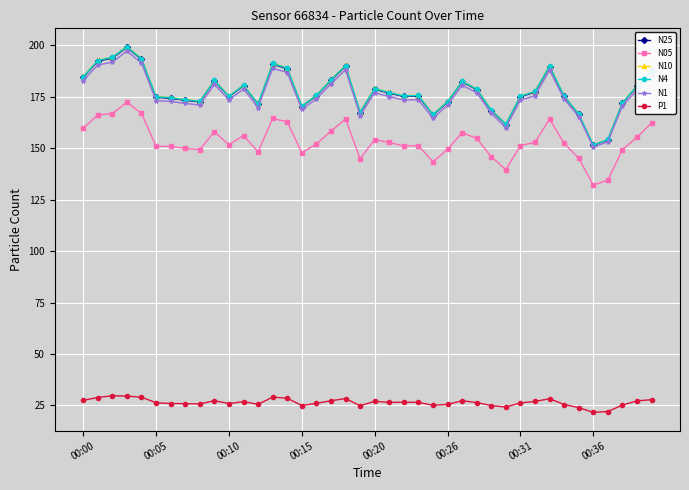

What is the value of the N05 point at the 25th from the left?

143.5